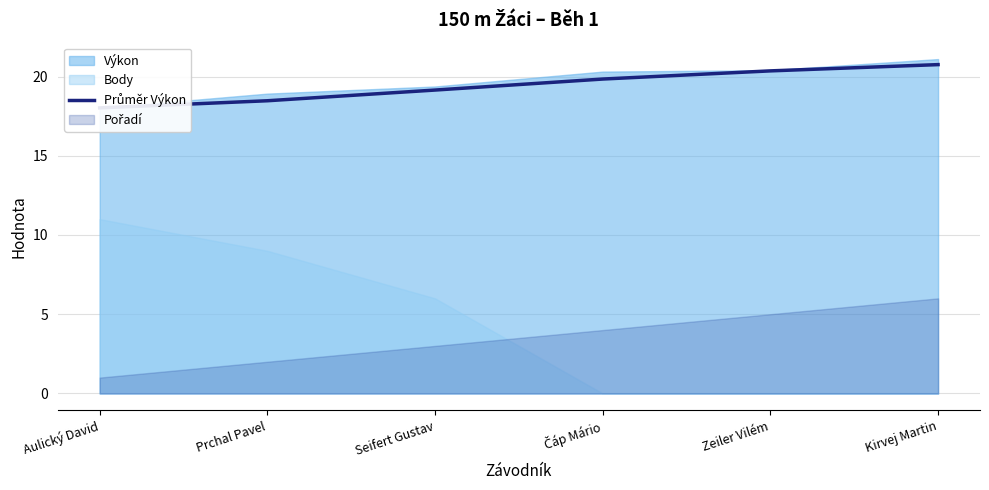

How many values exceed 19?

4